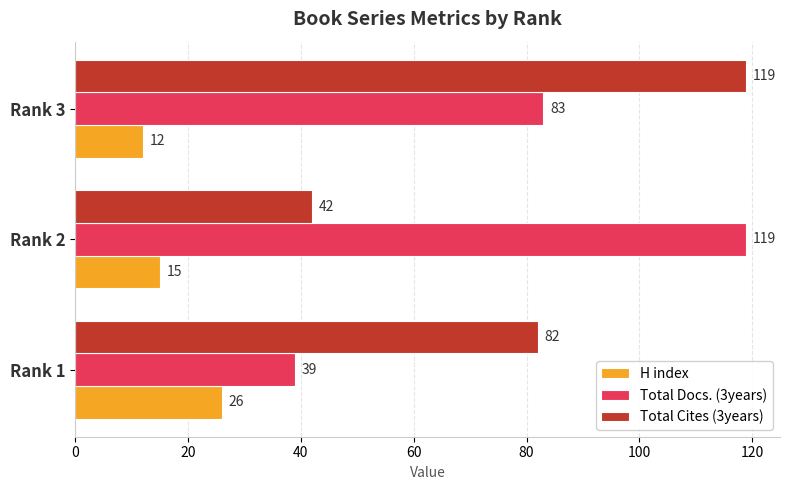

Is it true that Total Docs. (3years) equals 39 at Rank 1?

True